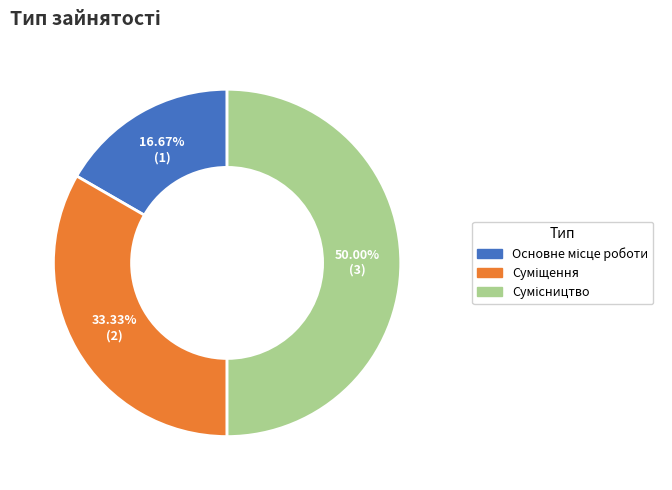

Which has a higher value, Суміщення or Основне місце роботи?

Суміщення